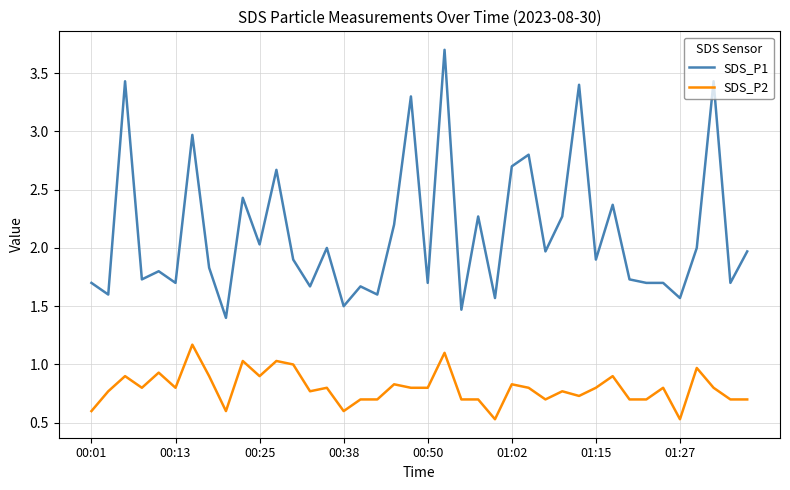

What is the maximum value for SDS_P1?

3.7